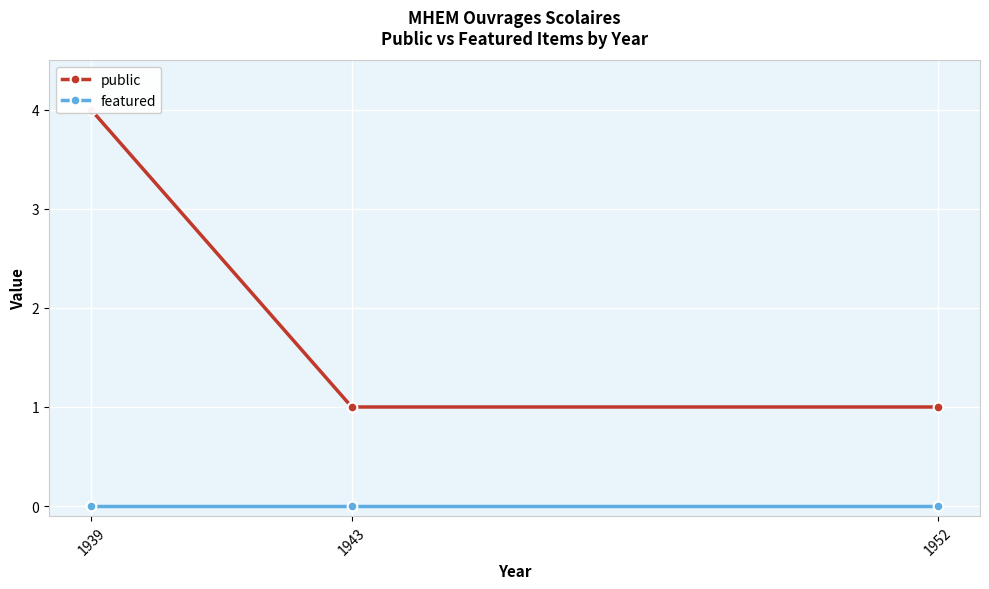

How many lines are shown in the chart?

2